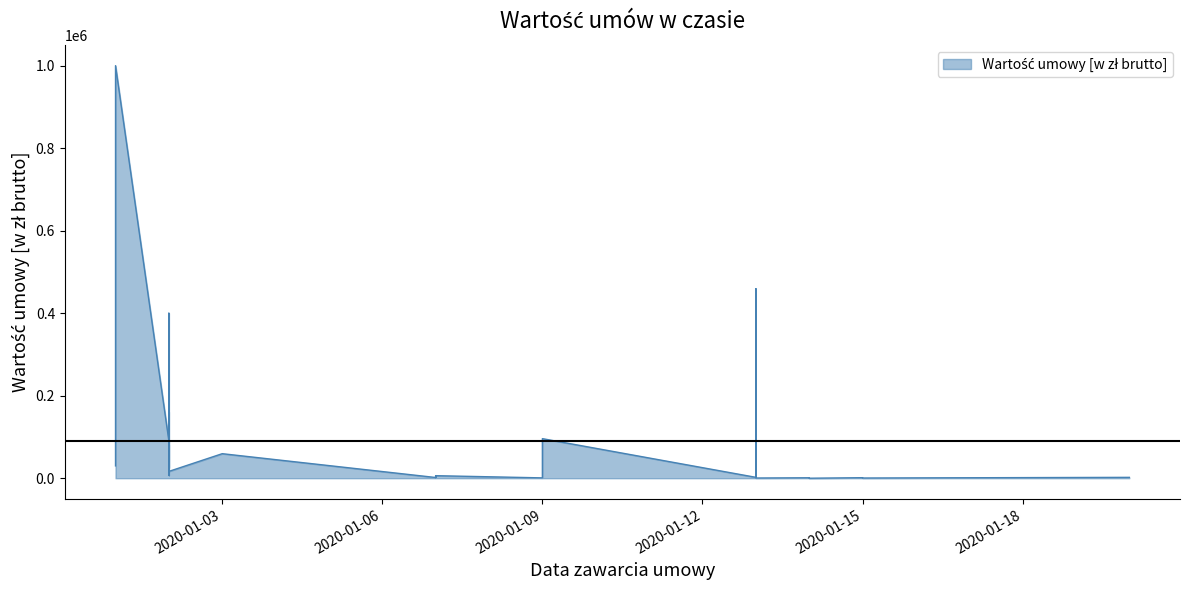

How many lines are shown in the chart?

1